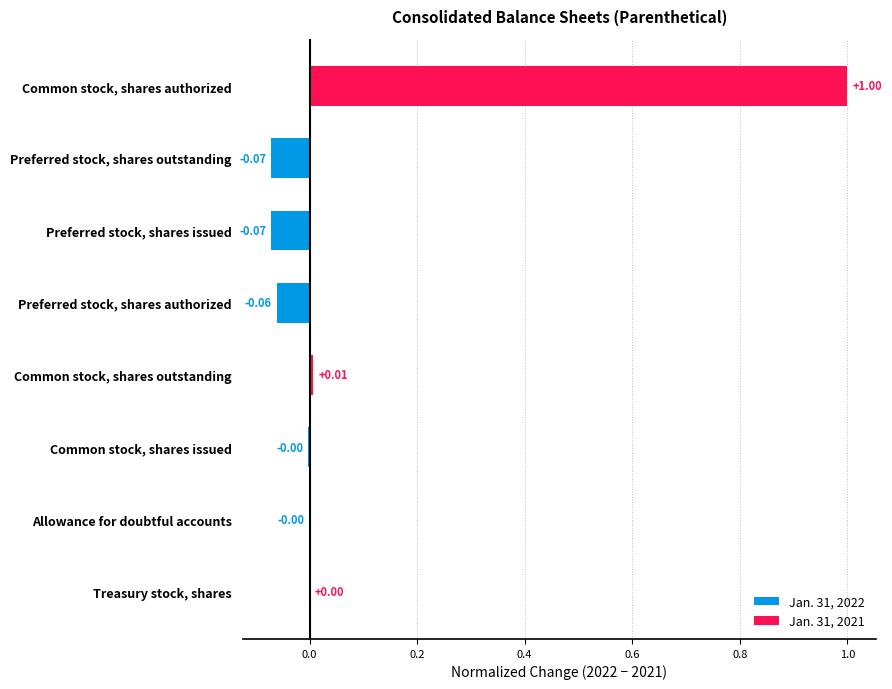

At which category does the chart reach its peak across all series?

Common stock, shares authorized